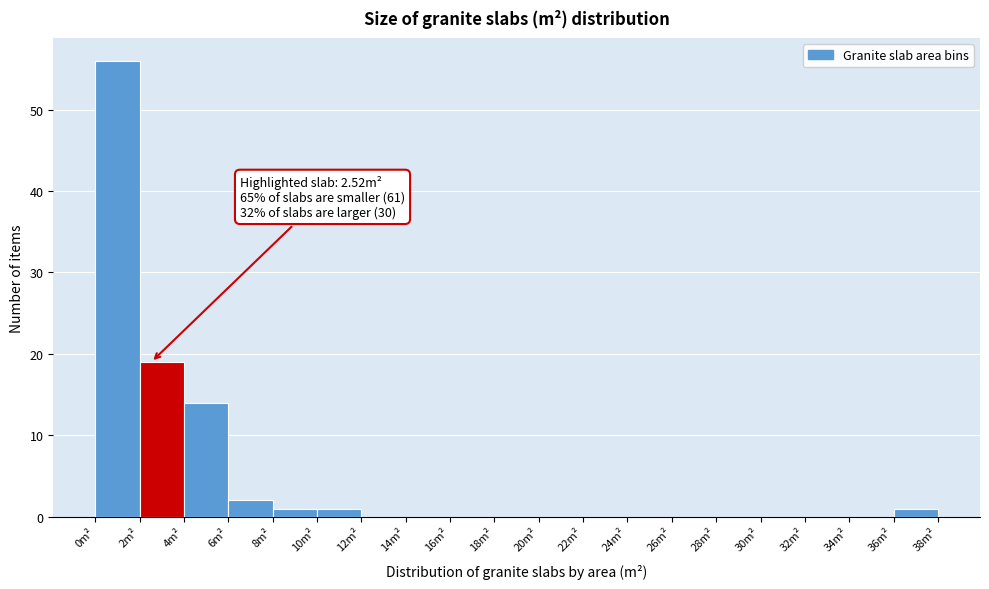

Over which range of the x-axis is the bar tallest?

0 to 2